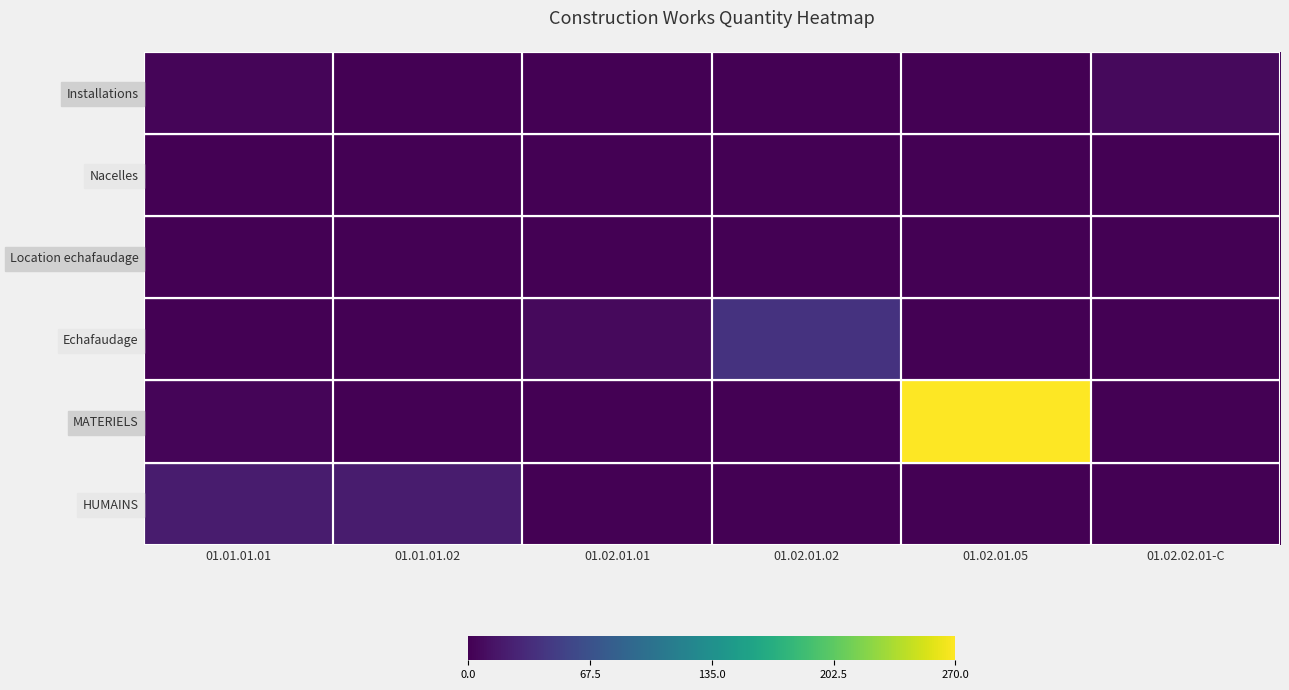

How many distinct data groups are displayed?

6